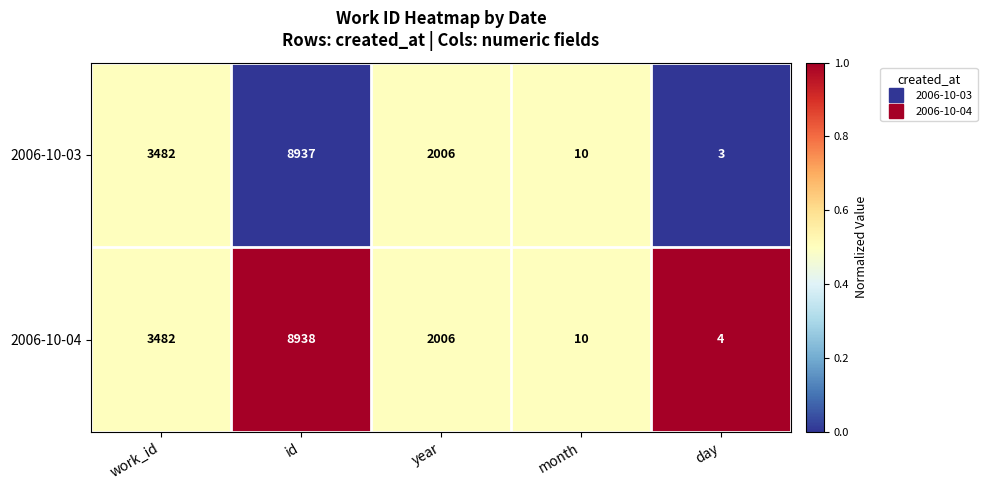

Rank the series at day from highest to lowest value.

2006-10-04, 2006-10-03